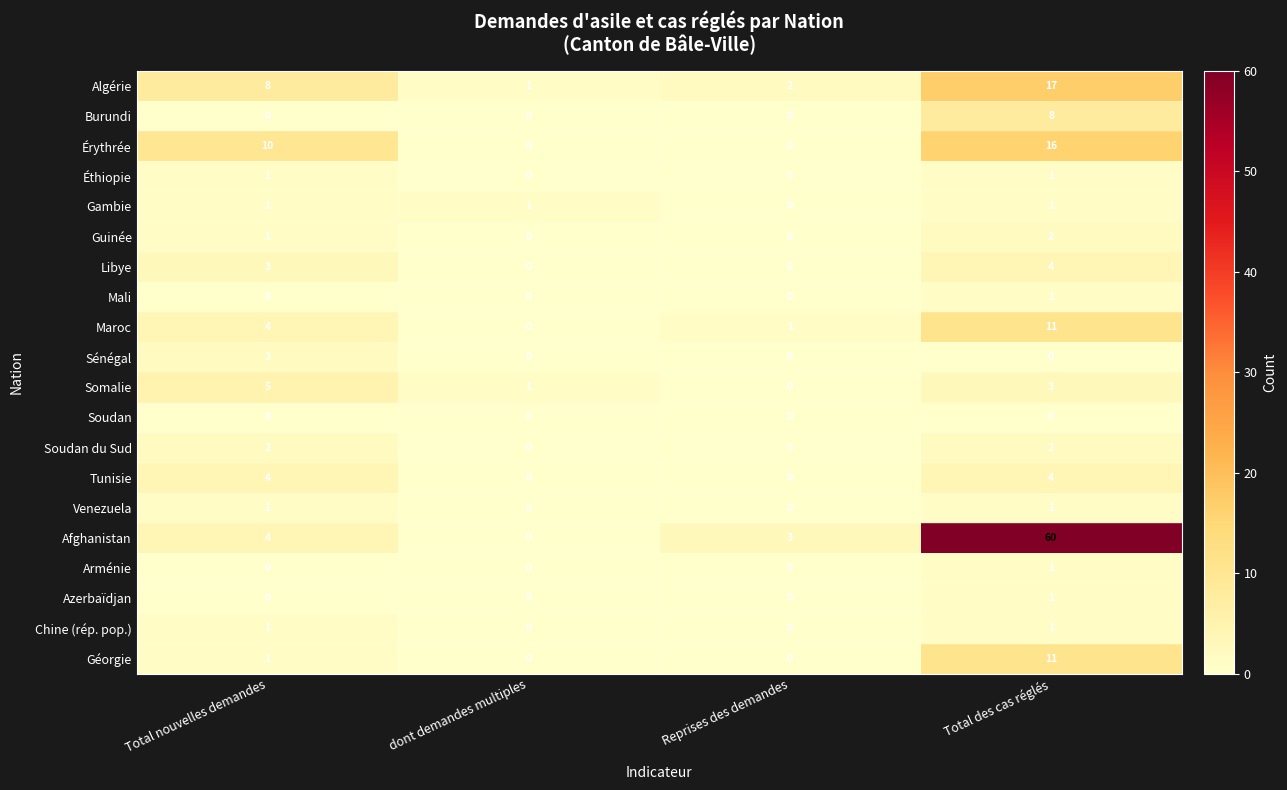

What is the average value of the Géorgie series?

3